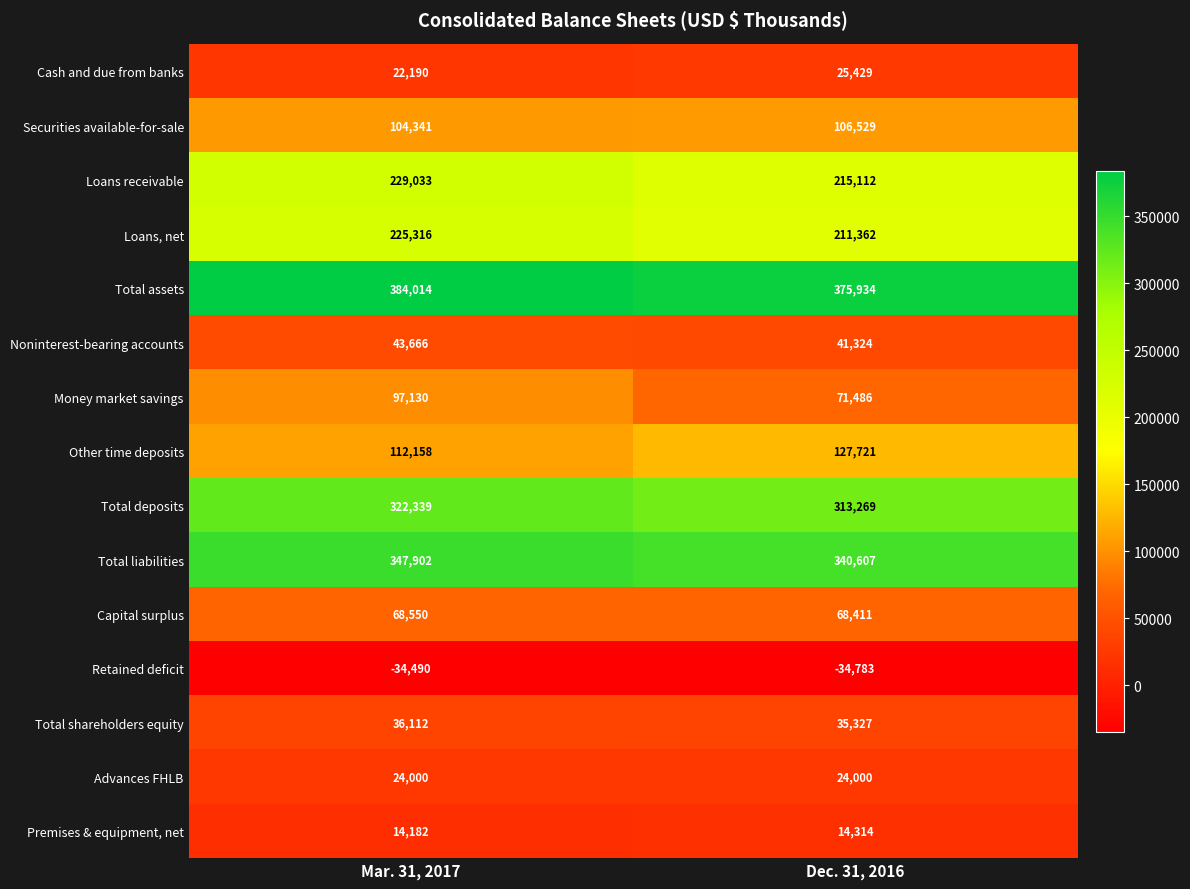

Is it true that Total deposits equals 313269 at Dec. 31, 2016?

True